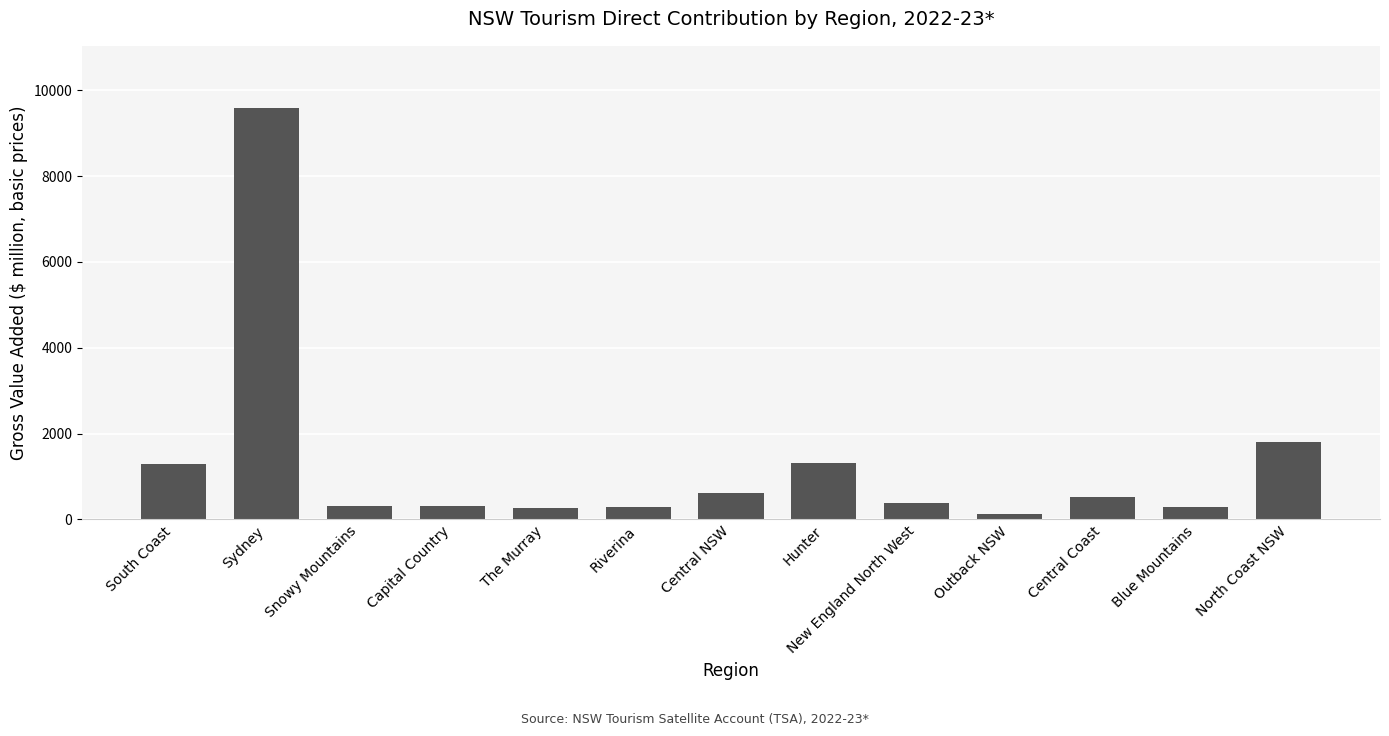

At which category does the chart reach its minimum across all series?

Outback NSW